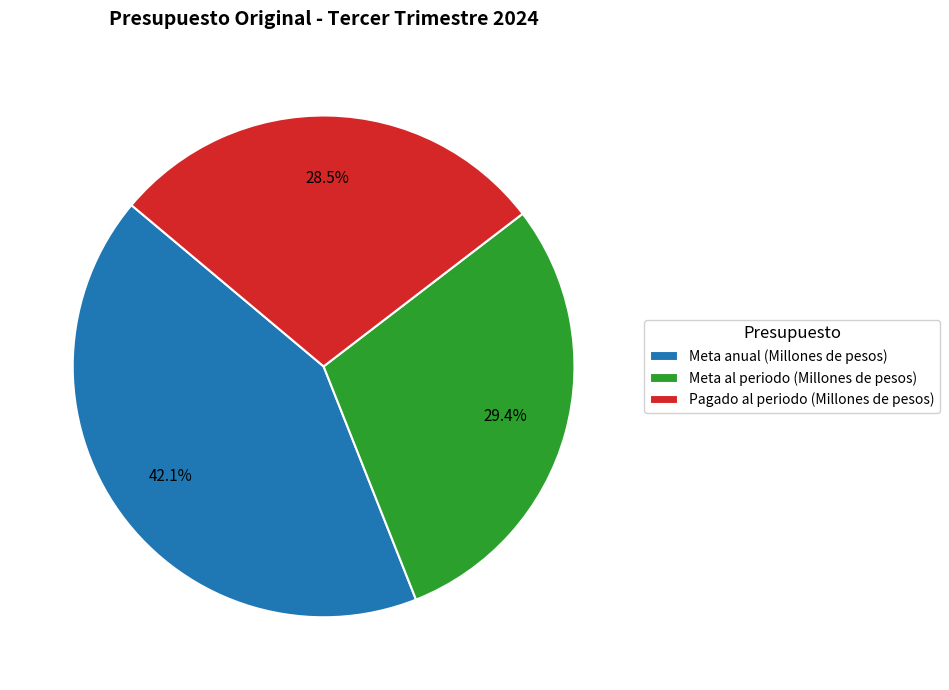

What is the ratio of the value at Meta al periodo (Millones de pesos) to the value at Pagado al periodo (Millones de pesos)?

1.0